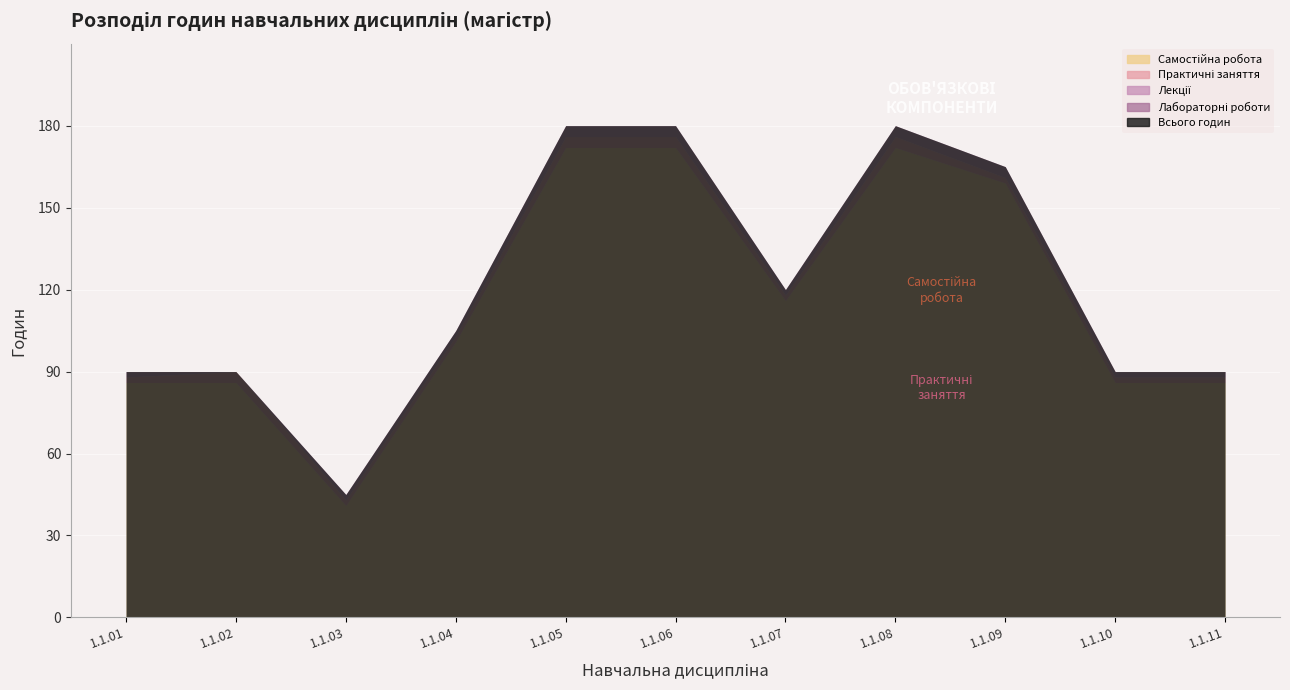

Which series has the largest total across all categories?

Годин